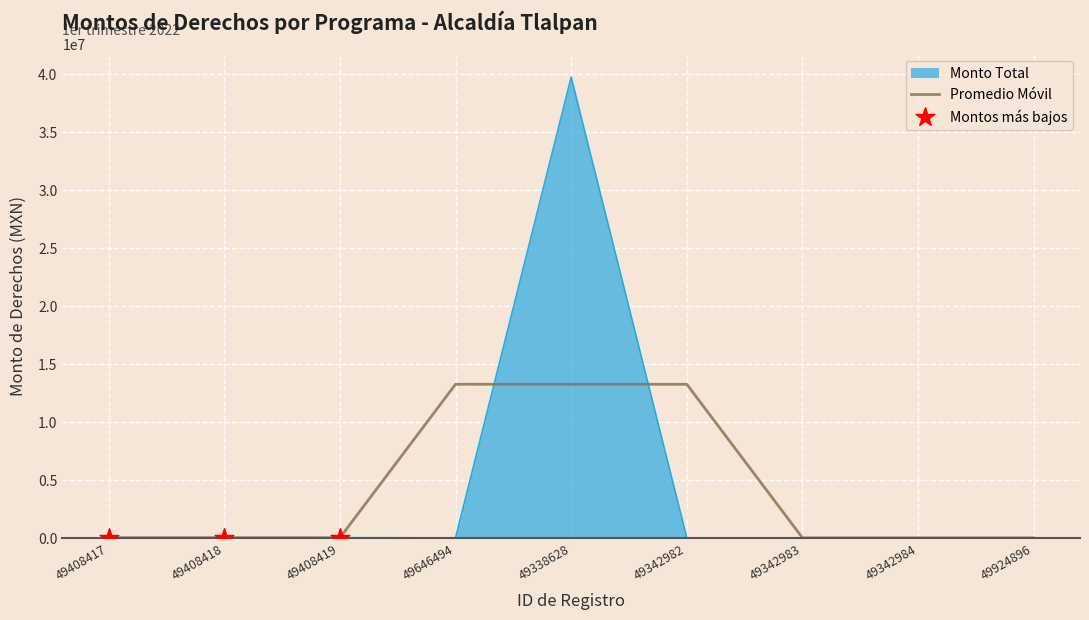

Between 49646494 and 49338628, which series saw the biggest shift?

Monto Total